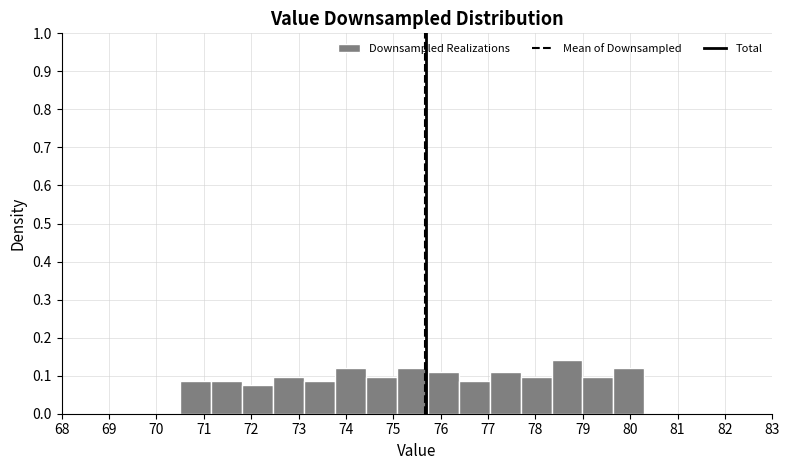

Over which range of the x-axis is the bar tallest?

78.3 to 79.0